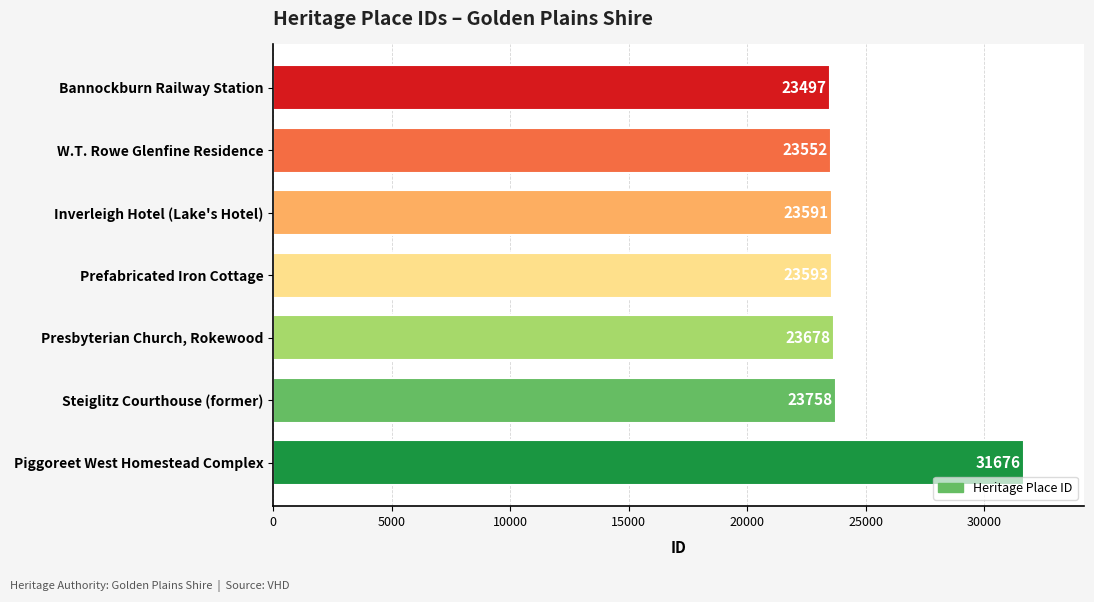

What is the approximate value at Piggoreet West Homestead Complex?

31676